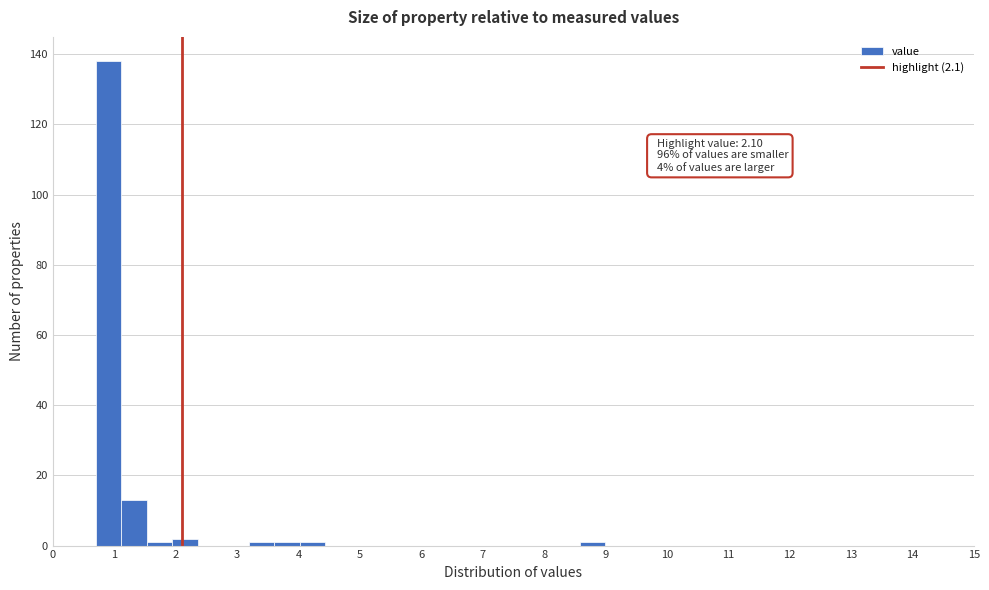

Over which range of the x-axis is the bar tallest?

0.7 to 1.1